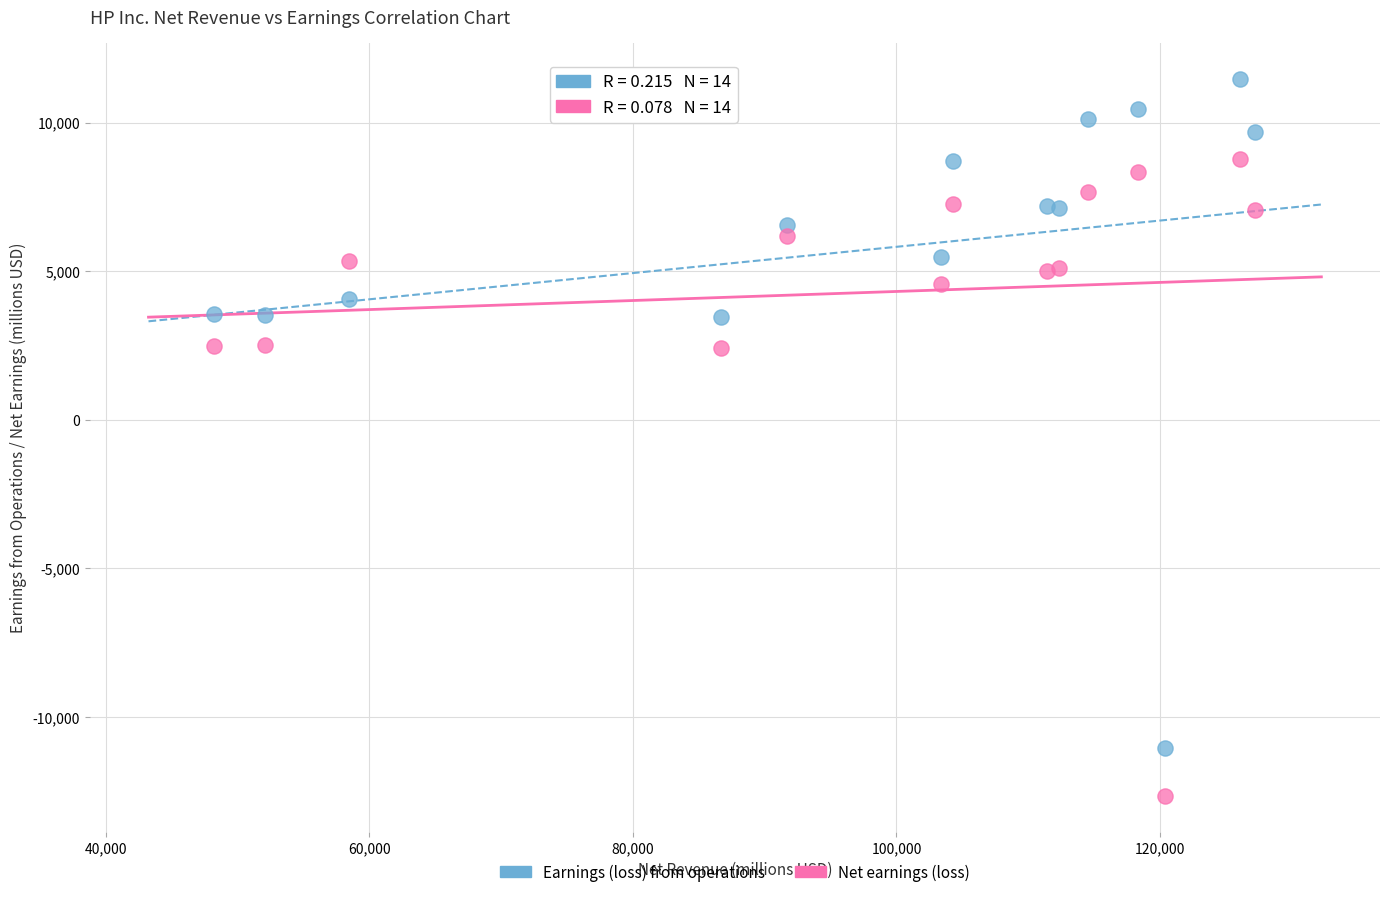

Which series contains the lowest Y value?

Net earnings (loss)